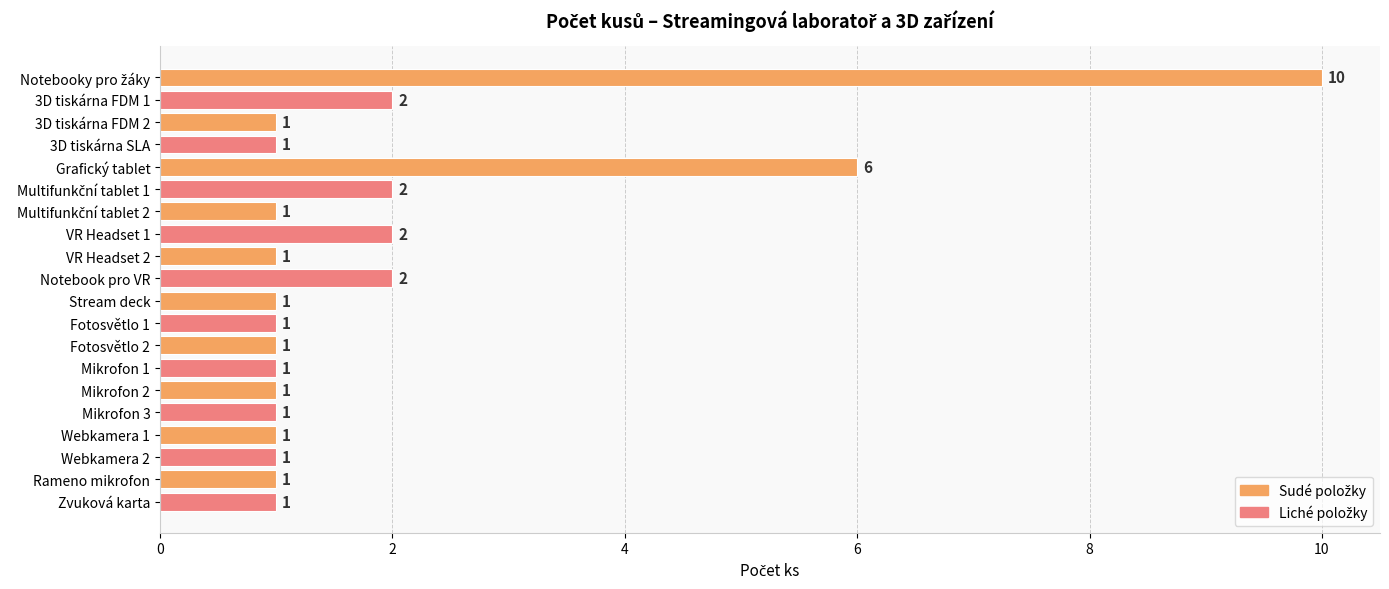

How many values are between 1 and 2?

18